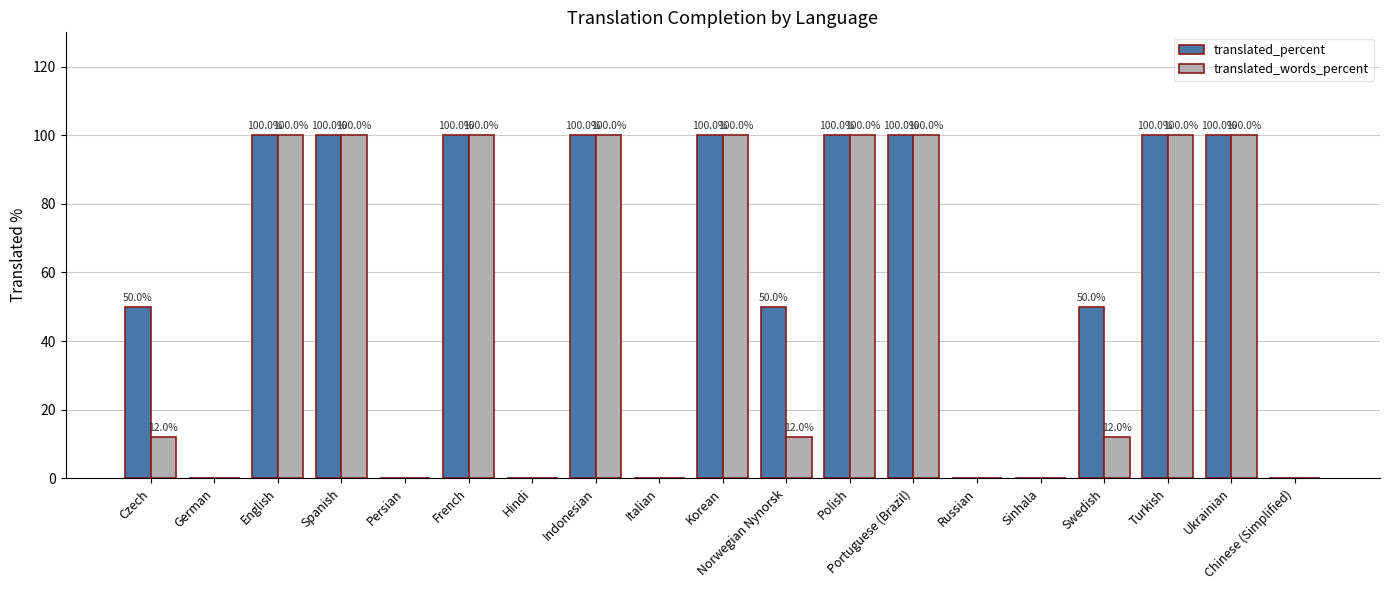

What are all the series names shown in the legend?

translated_percent, translated_words_percent